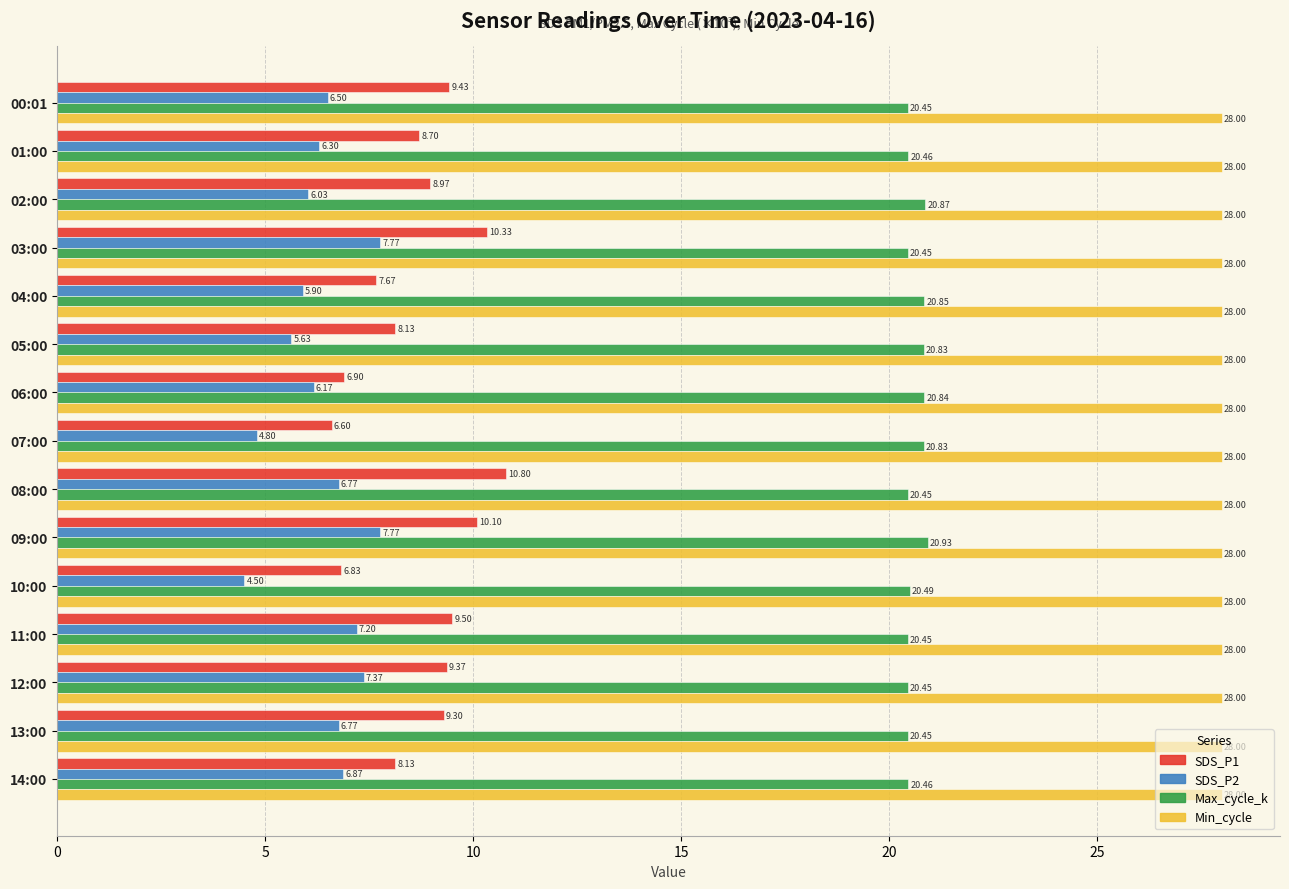

How many values in the SDS_P1 series exceed 8?

11